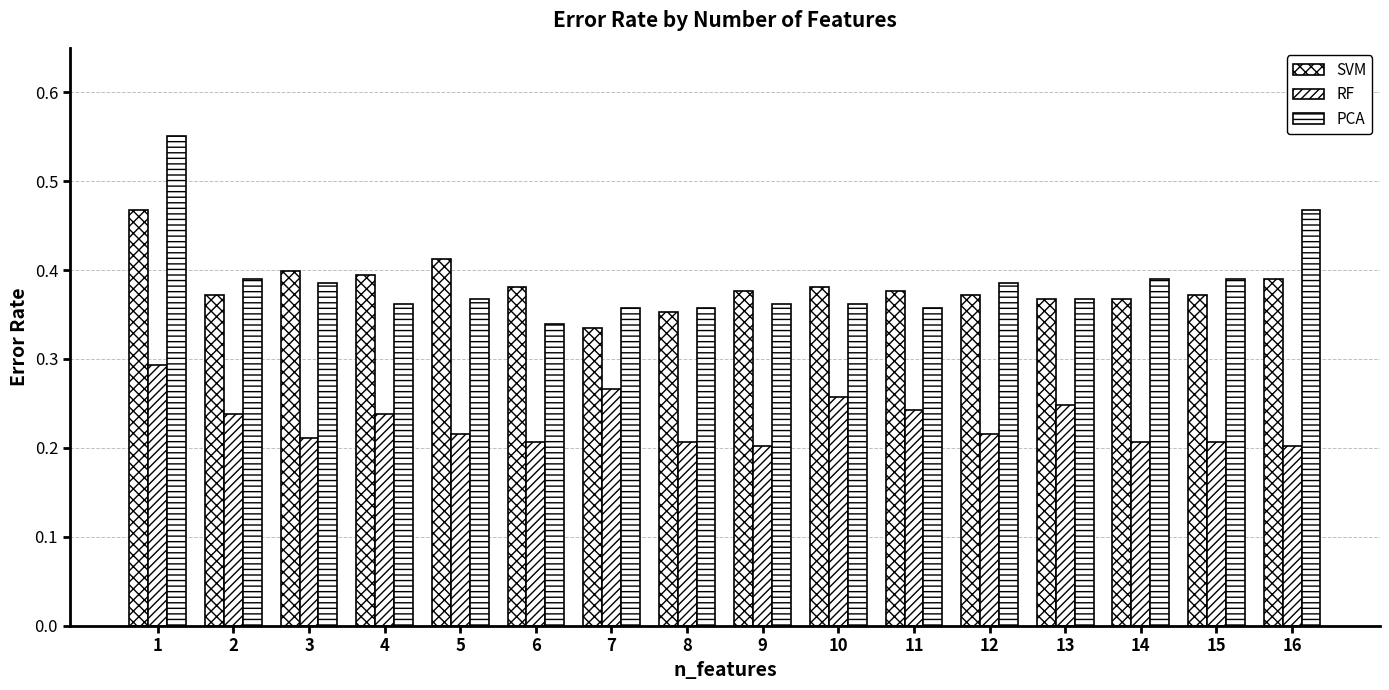

Reading right to left, list all the values displayed in this chart.

SVM: 0.4	0.4	0.4	0.4	0.4	0.4	0.4	0.4	0.4	0.3	0.4	0.4	0.4	0.4	0.4	0.5
RF: 0.2	0.2	0.2	0.2	0.2	0.2	0.3	0.2	0.2	0.3	0.2	0.2	0.2	0.2	0.2	0.3
PCA: 0.5	0.4	0.4	0.4	0.4	0.4	0.4	0.4	0.4	0.4	0.3	0.4	0.4	0.4	0.4	0.6